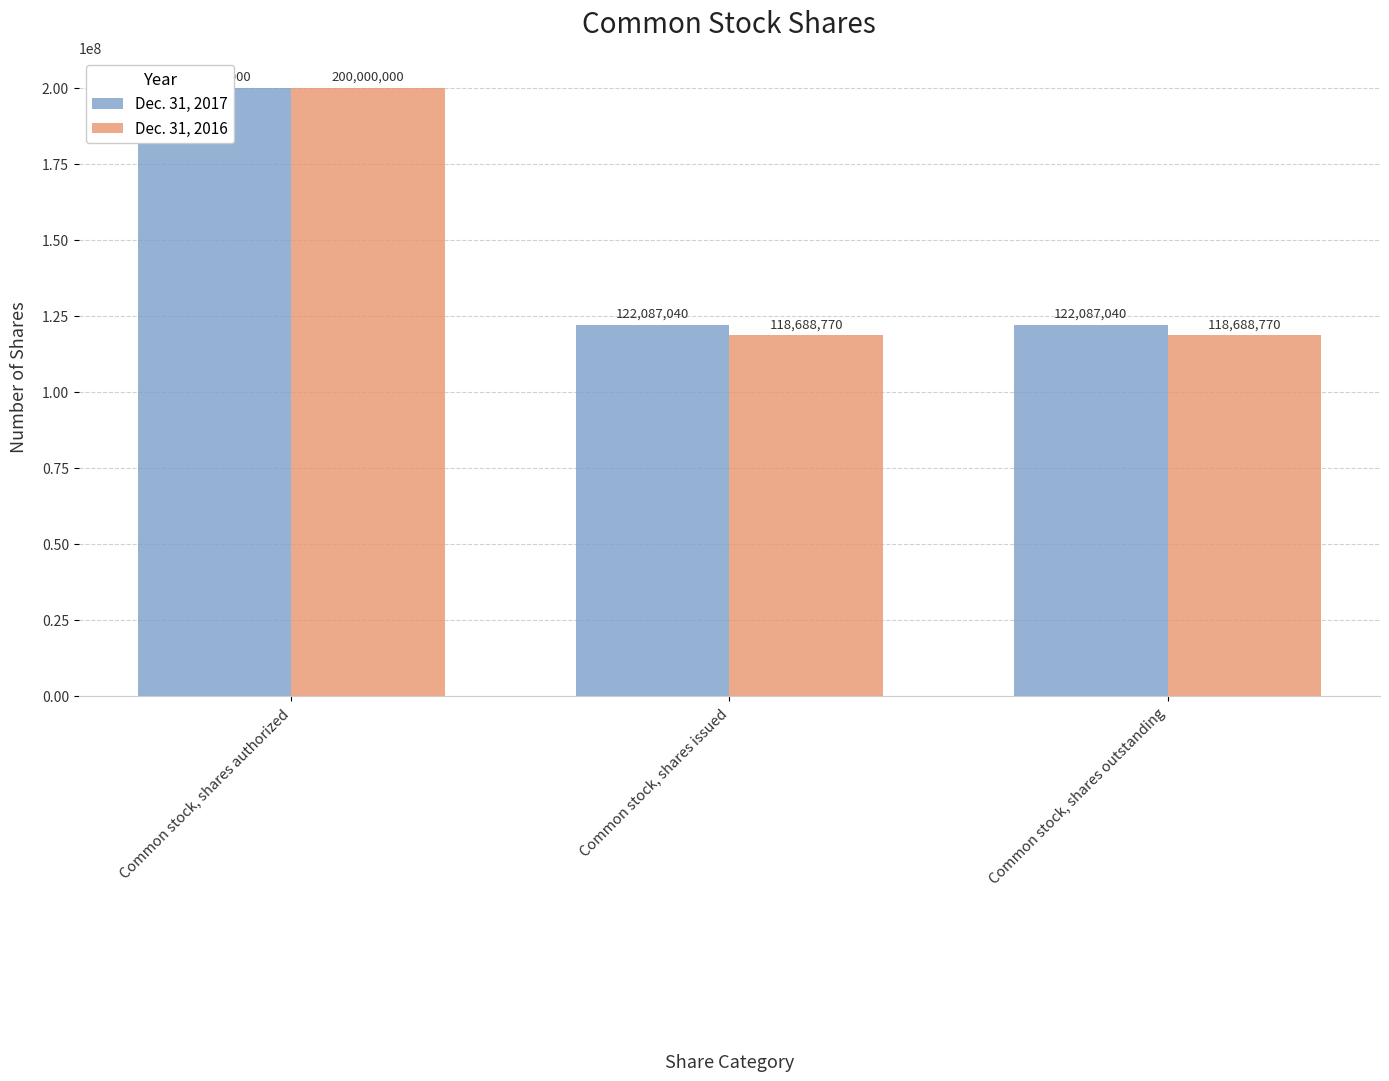

Reading left to right, what are all the values shown in this chart?

Dec. 31, 2017: Common stock, shares authorized=200000000	Common stock, shares issued=122087040	Common stock, shares outstanding=122087040
Dec. 31, 2016: Common stock, shares authorized=200000000	Common stock, shares issued=118688770	Common stock, shares outstanding=118688770